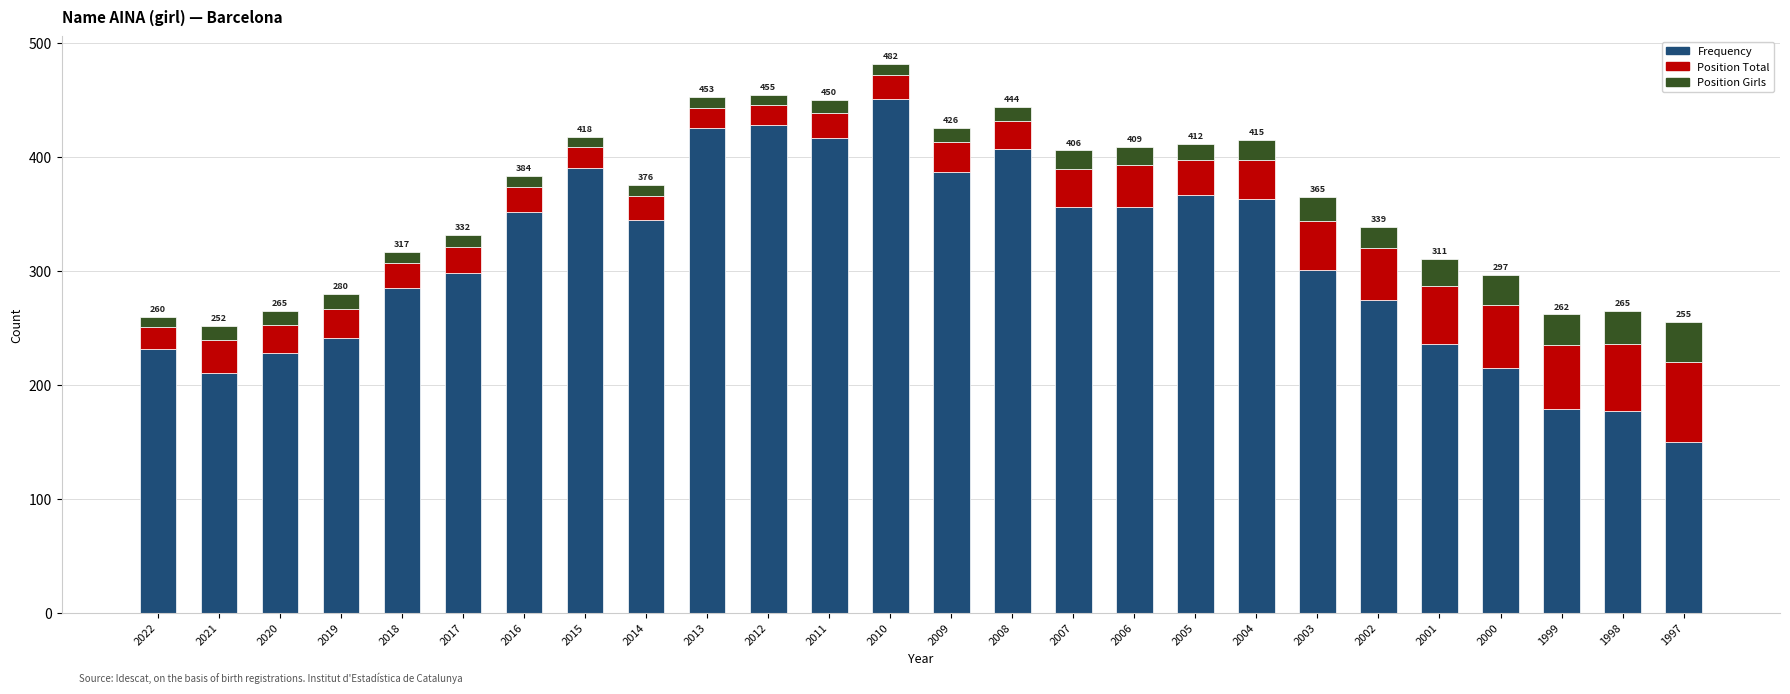

True or false: Frequency has a value of 107 at 2006.

False